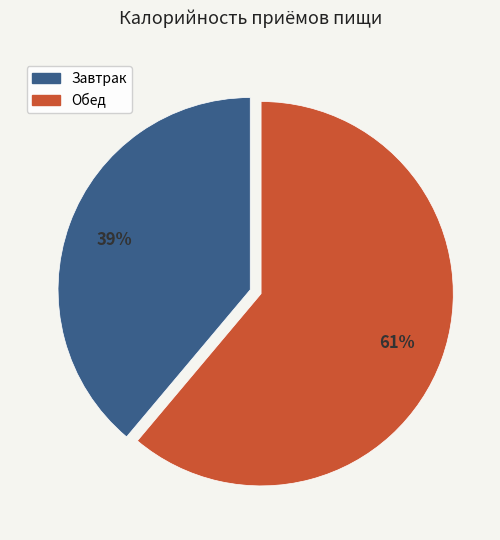

How many slices are in this pie chart?

2